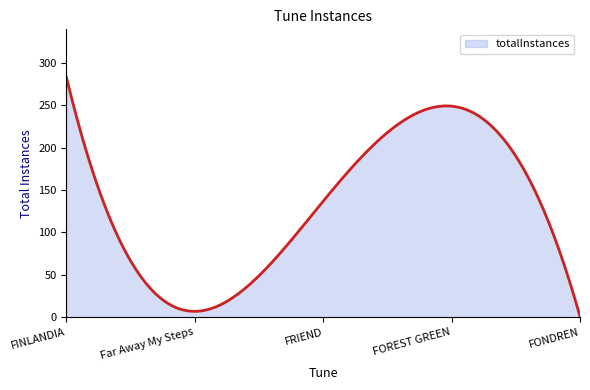

What is the difference between the maximum and minimum values?

282.0